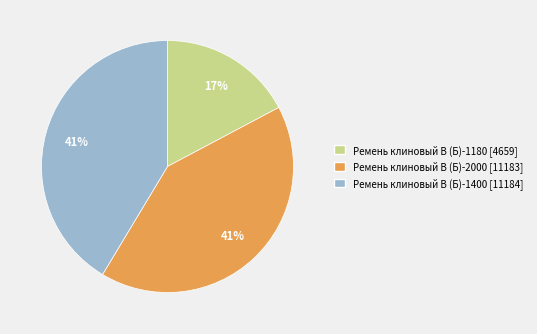

To the nearest percent, what is the difference between the largest and smallest slice percentages?

24%